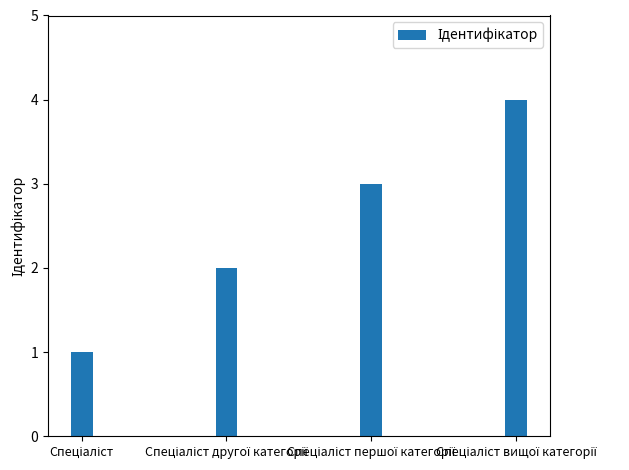

How many values are below 3?

2